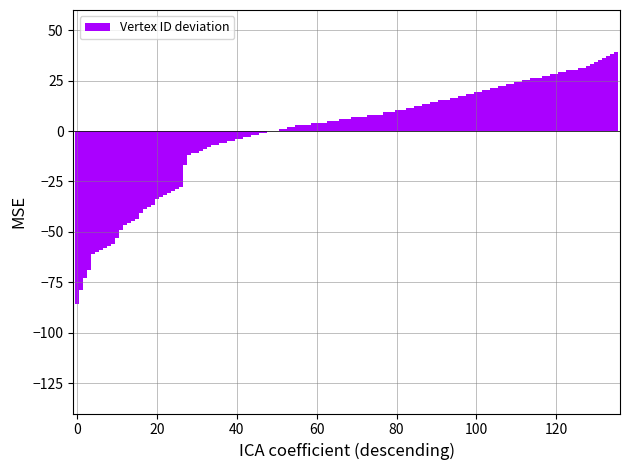

What is the greatest value displayed?

39.2